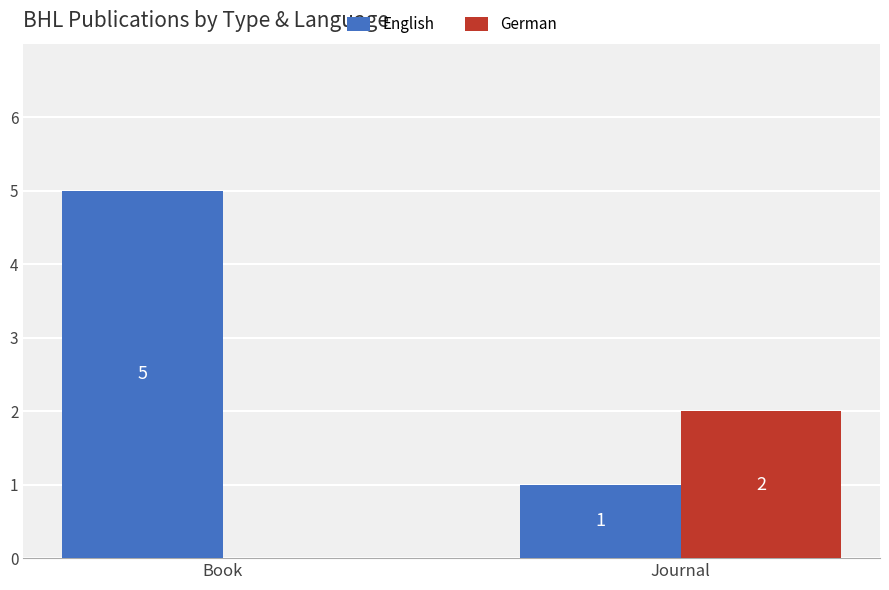

The English series shows 5 at Book. True or false?

True